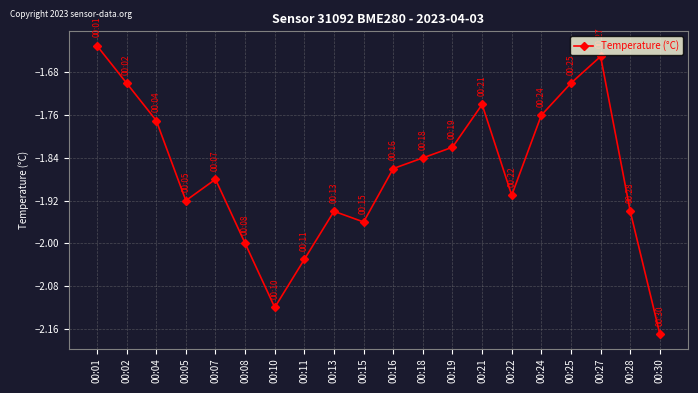

What is the difference between the maximum and minimum values?

0.5